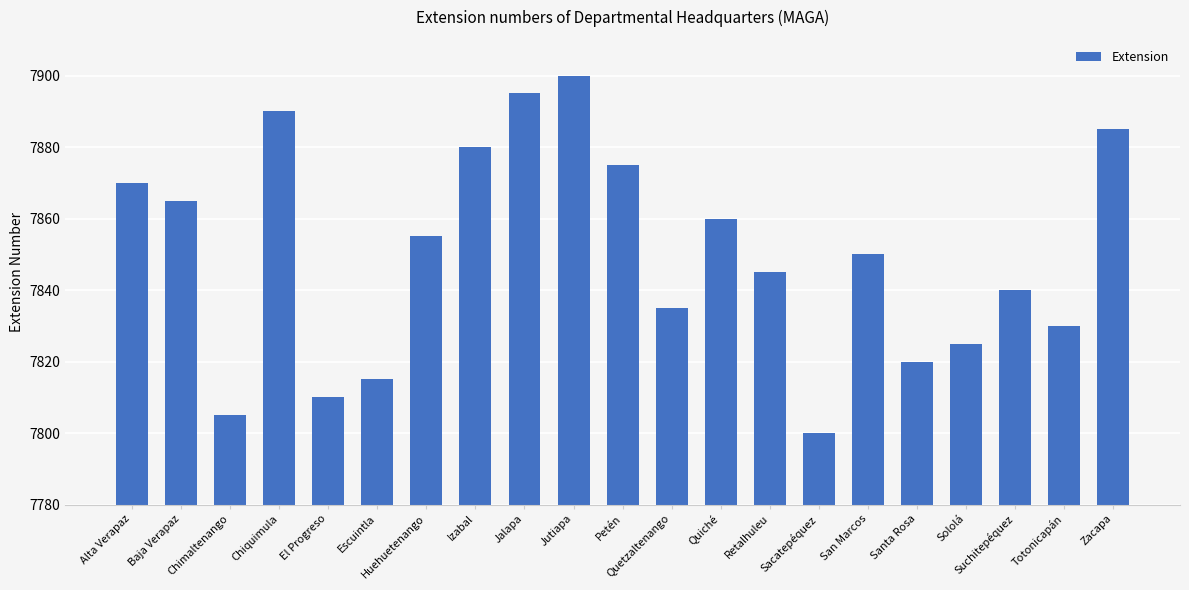

Is it true that the value at Sololá is 13442?

False